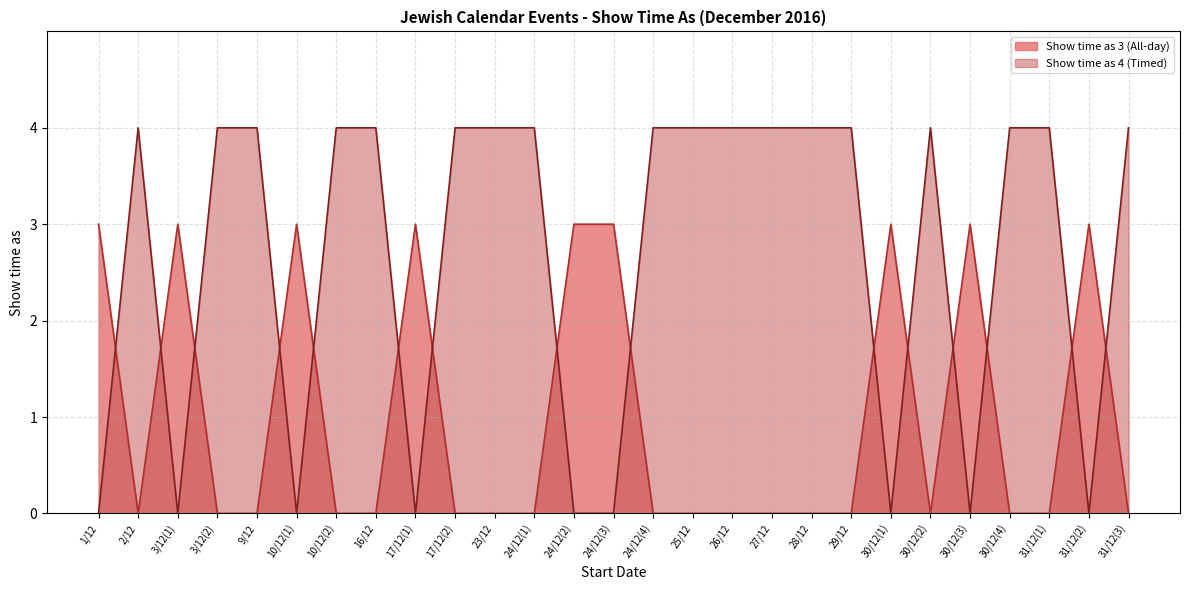

Is the value of Show time as (All-day=3) at 31/12(3) greater than the value of Show time as (Timed=4) at 17/12(2)?

No